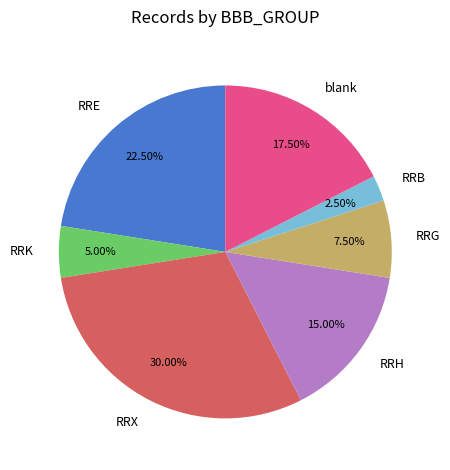

Do RRB and blank together represent more than half of the pie?

No